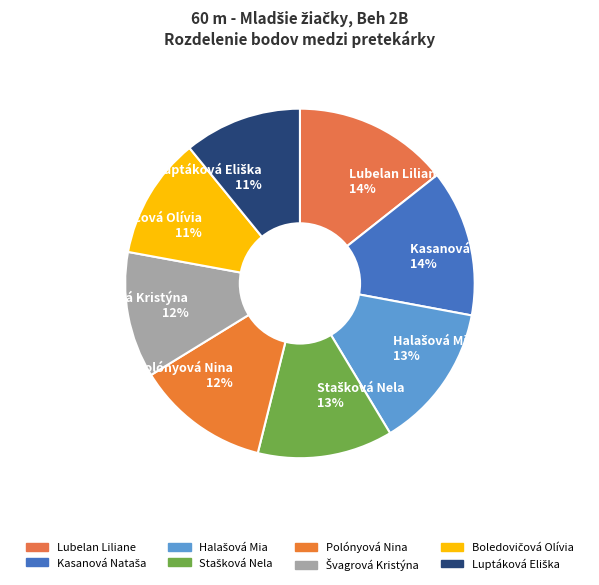

To the nearest percent, what percentage of the pie is Polónyová Nina?

12%